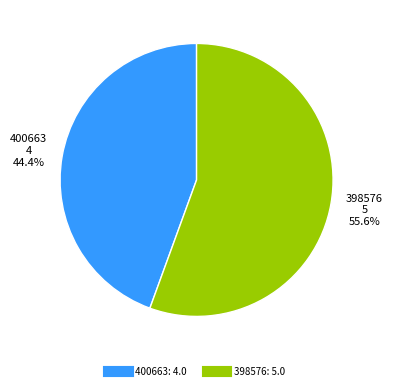

How many slices are in this pie chart?

2